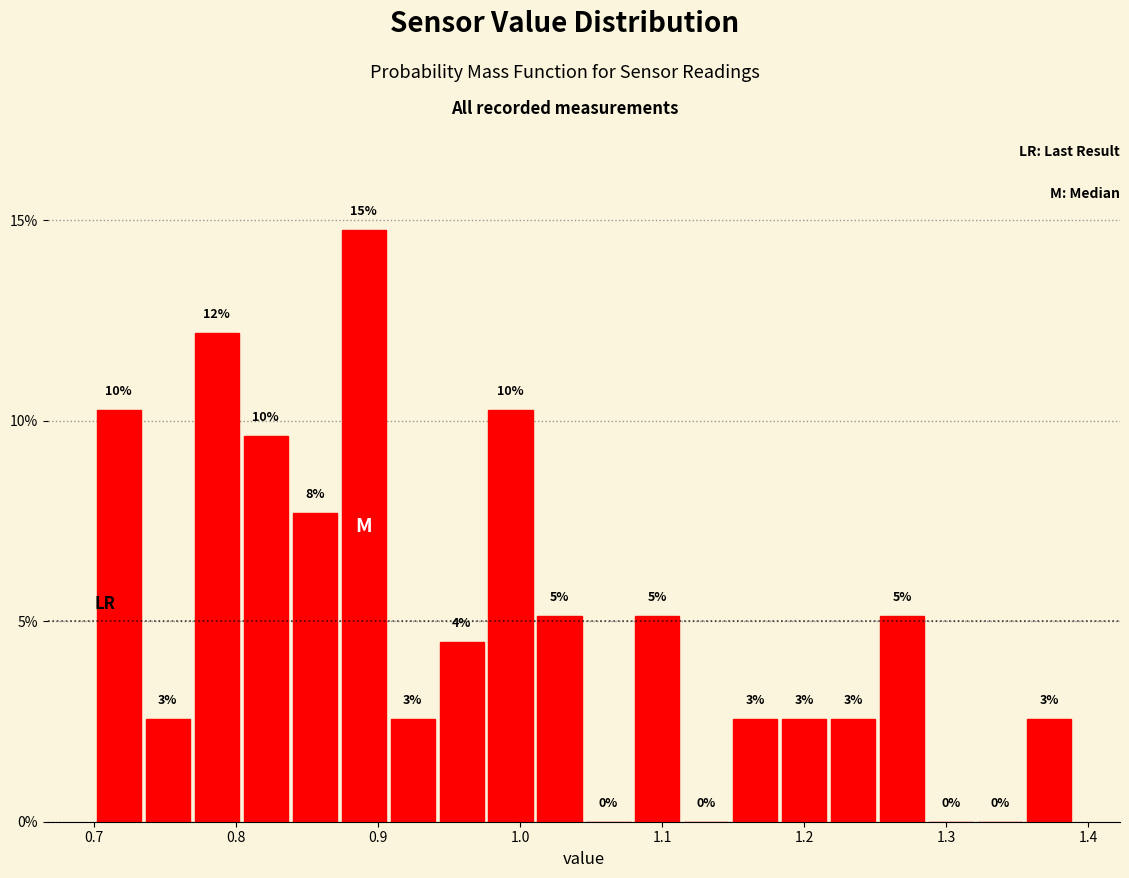

Around what value on the x-axis is the tallest bar? Give the approximate position of its centre, as read against the axis.

0.89